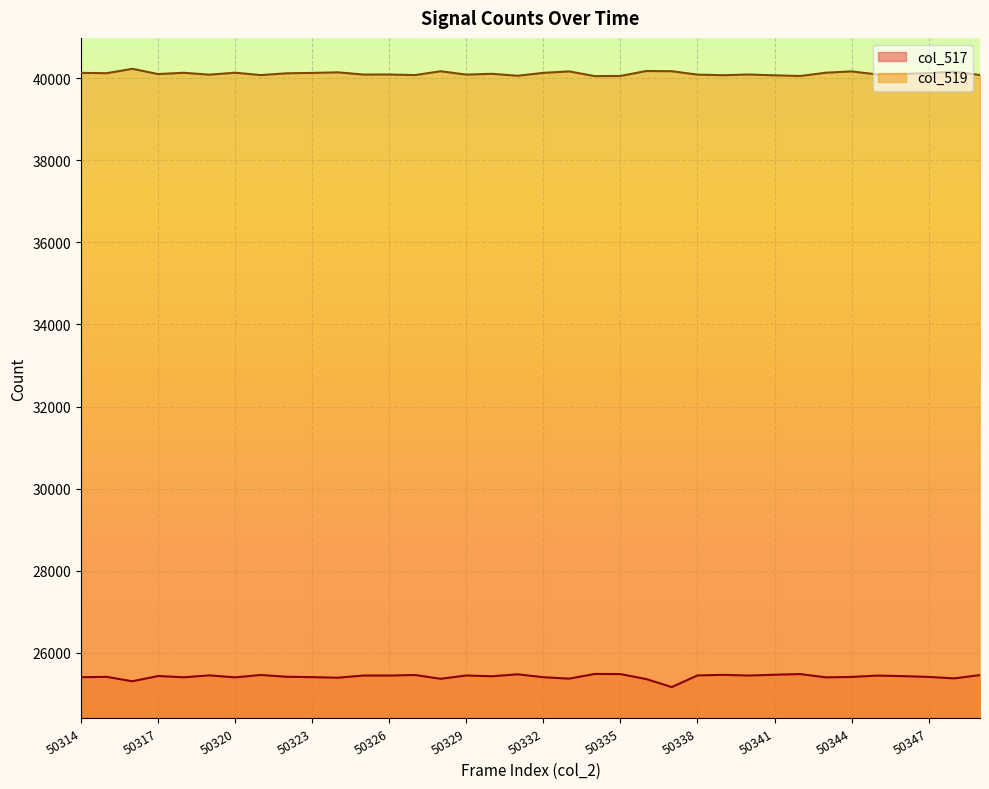

Reading left to right, list all the values displayed in this chart.

col_517: 50314=25410	50315=25418	50316=25311	50317=25439	50318=25408	50319=25454	50320=25406	50321=25464	50322=25421	50323=25411	50324=25397	50325=25451	50326=25450	50327=25464	50328=25371	50329=25452	50330=25433	50331=25480	50332=25410	50333=25374	50334=25489	50335=25486	50336=25365	50337=25170	50338=25453	50339=25467	50340=25450	50341=25470	50342=25486	50343=25406	50344=25416	50345=25449	50346=25436	50347=25417	50348=25381	50349=25462
col_519: 50314=40125	50315=40117	50316=40224	50317=40096	50318=40127	50319=40081	50320=40129	50321=40071	50322=40114	50323=40124	50324=40138	50325=40084	50326=40085	50327=40071	50328=40164	50329=40083	50330=40102	50331=40055	50332=40125	50333=40161	50334=40046	50335=40049	50336=40170	50337=40165	50338=40082	50339=40068	50340=40085	50341=40065	50342=40049	50343=40129	50344=40161	50345=40086	50346=40099	50347=40118	50348=40154	50349=40073